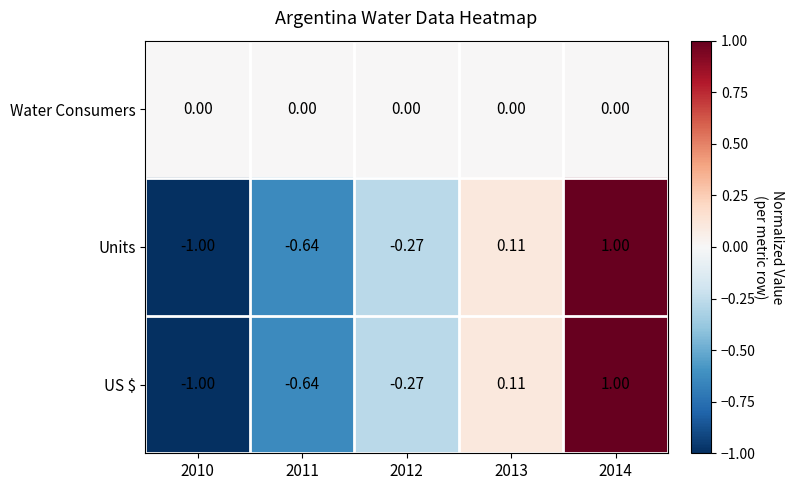

How many data points in US $ are less than 0?

3